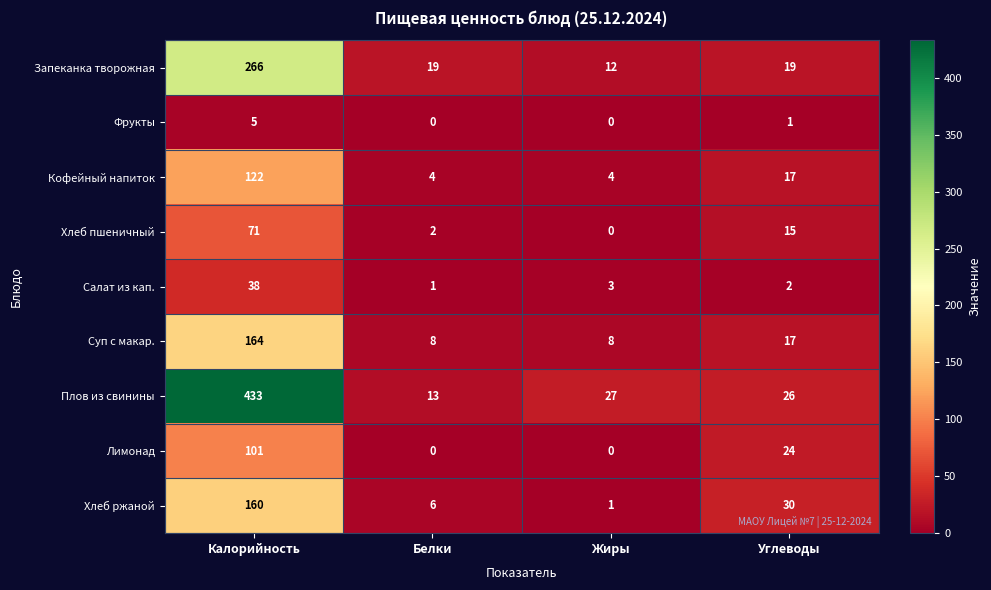

The value of Хлеб пшеничный at Жиры is 29. True or false?

False